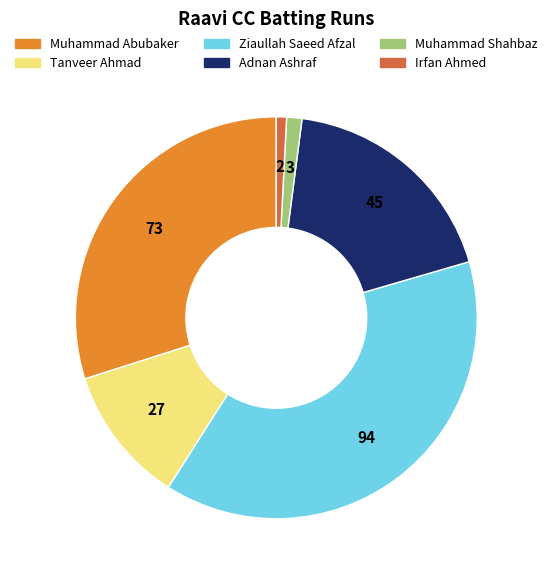

What is the ratio of the value at Tanveer Ahmad to the value at Muhammad Shahbaz?

9.0